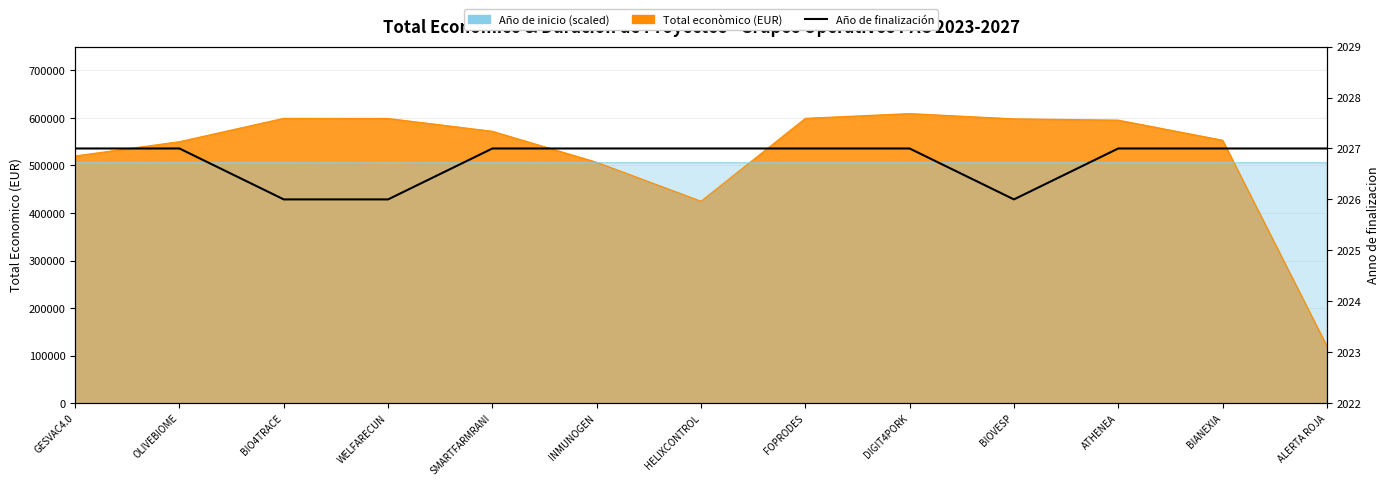

True or false: the data shows 2026 at WELFARECUN.

True